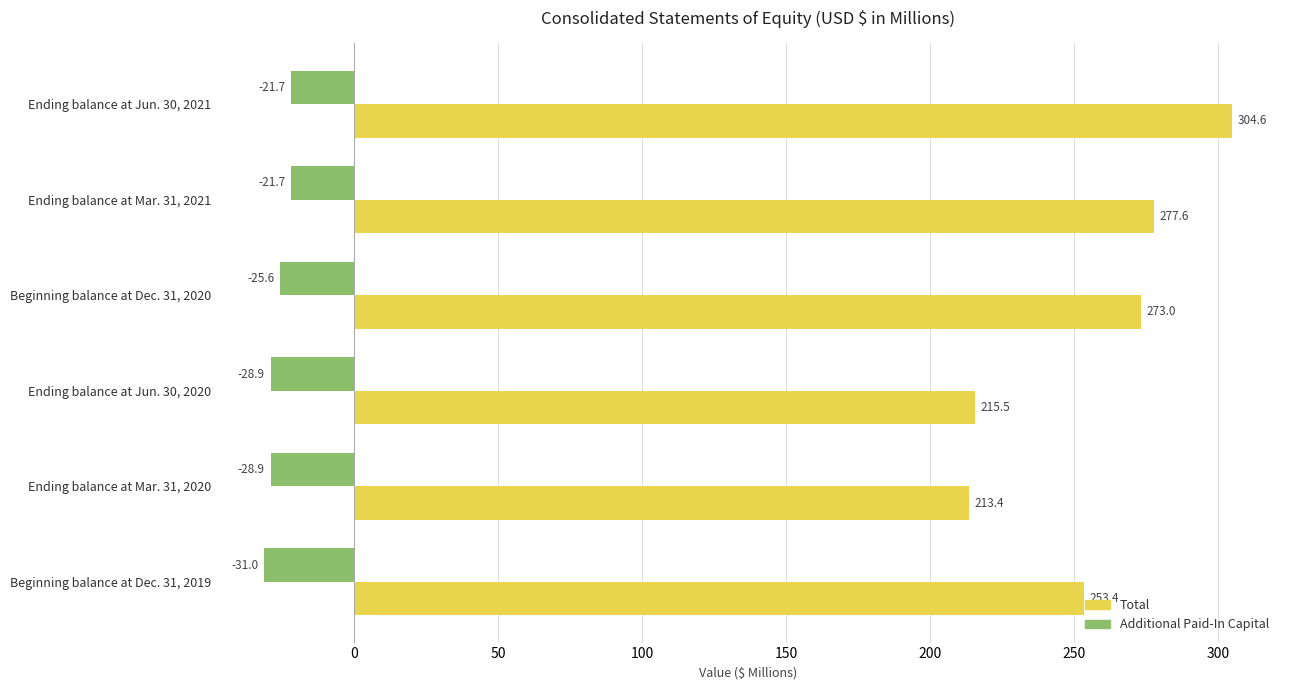

Rank the series at Beginning balance at Dec. 31, 2020 from lowest to highest value.

Additional Paid-In Capital, Total